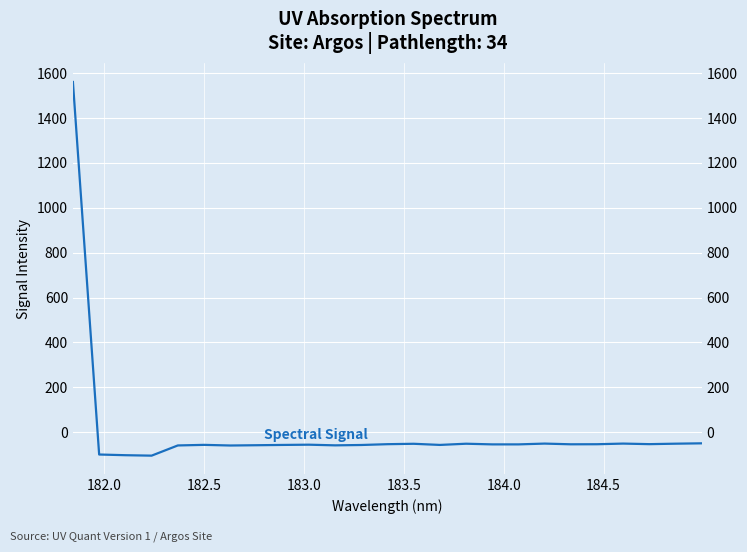

What is the difference between the values at 182.0 and 184.0?

43.0